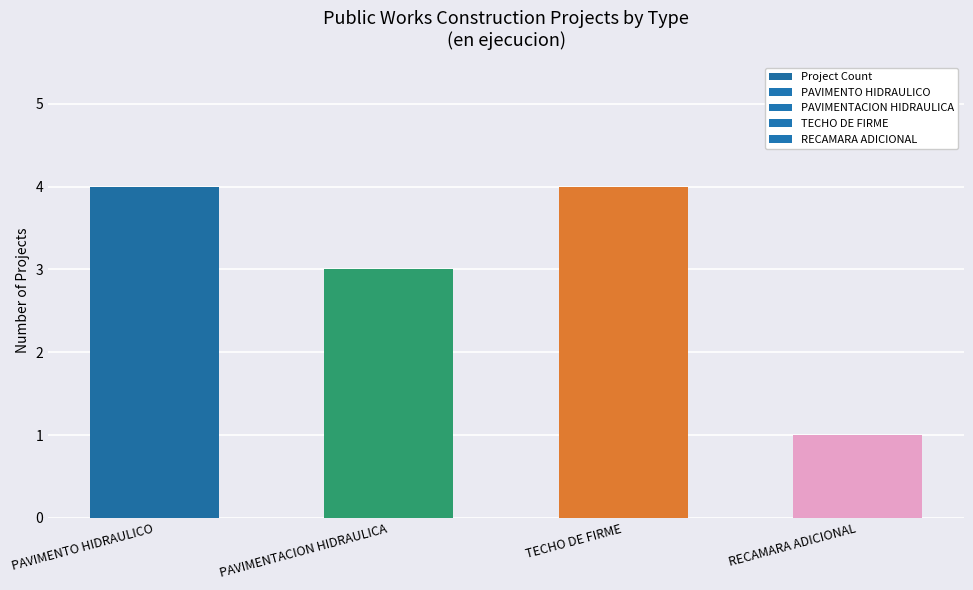

What value does the data have at PAVIMENTACION HIDRAULICA?

3